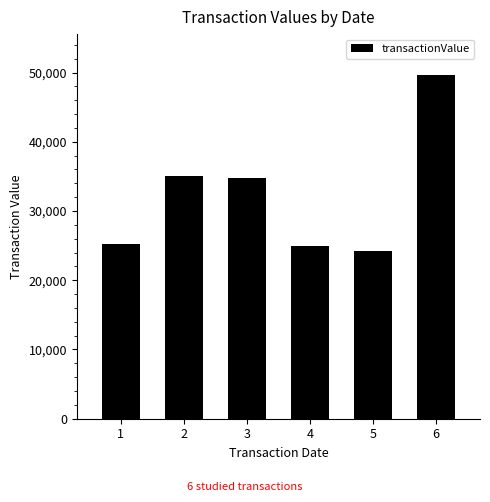

How many values are below 34750?

3